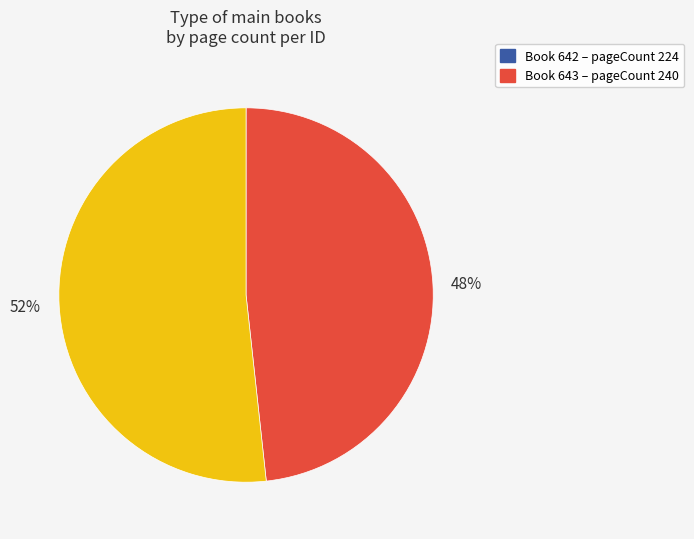

Is there a majority slice in this chart?

Yes